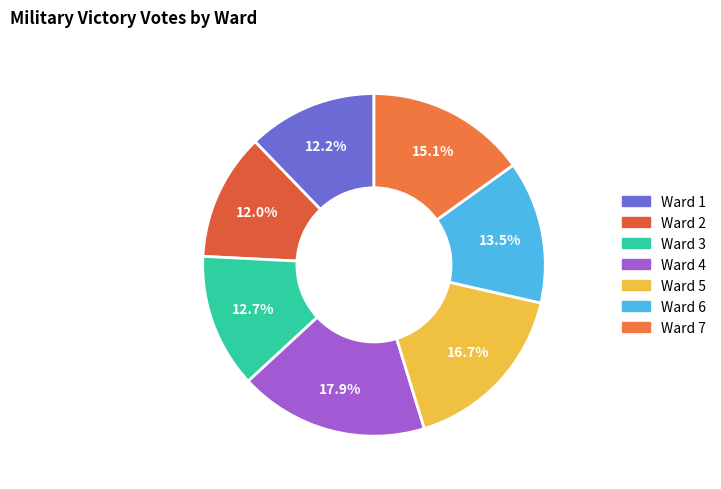

To the nearest percent, what percentage of the pie is Ward 2?

12%